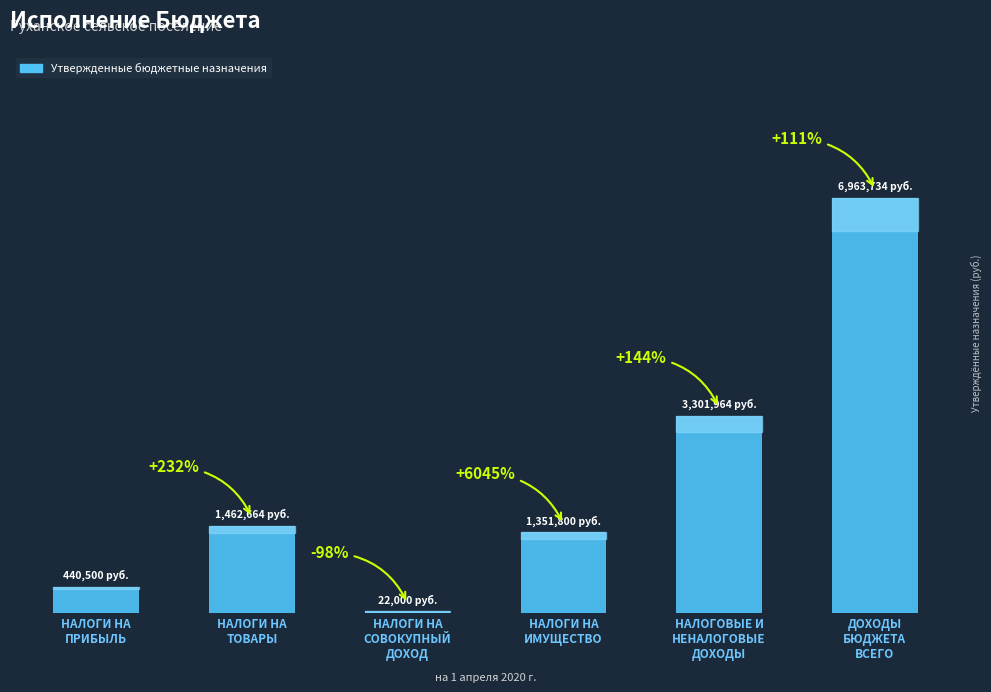

Reading left to right, extract all data points from this chart.

НАЛОГИ НА
ПРИБЫЛЬ=440500.0	НАЛОГИ НА
ТОВАРЫ=1462663.8	НАЛОГИ НА
СОВОКУПНЫЙ
ДОХОД=22000.0	НАЛОГИ НА
ИМУЩЕСТВО=1351800.0	НАЛОГОВЫЕ И
НЕНАЛОГОВЫЕ
ДОХОДЫ=3301963.8	ДОХОДЫ
БЮДЖЕТА
ВСЕГО=6963733.8